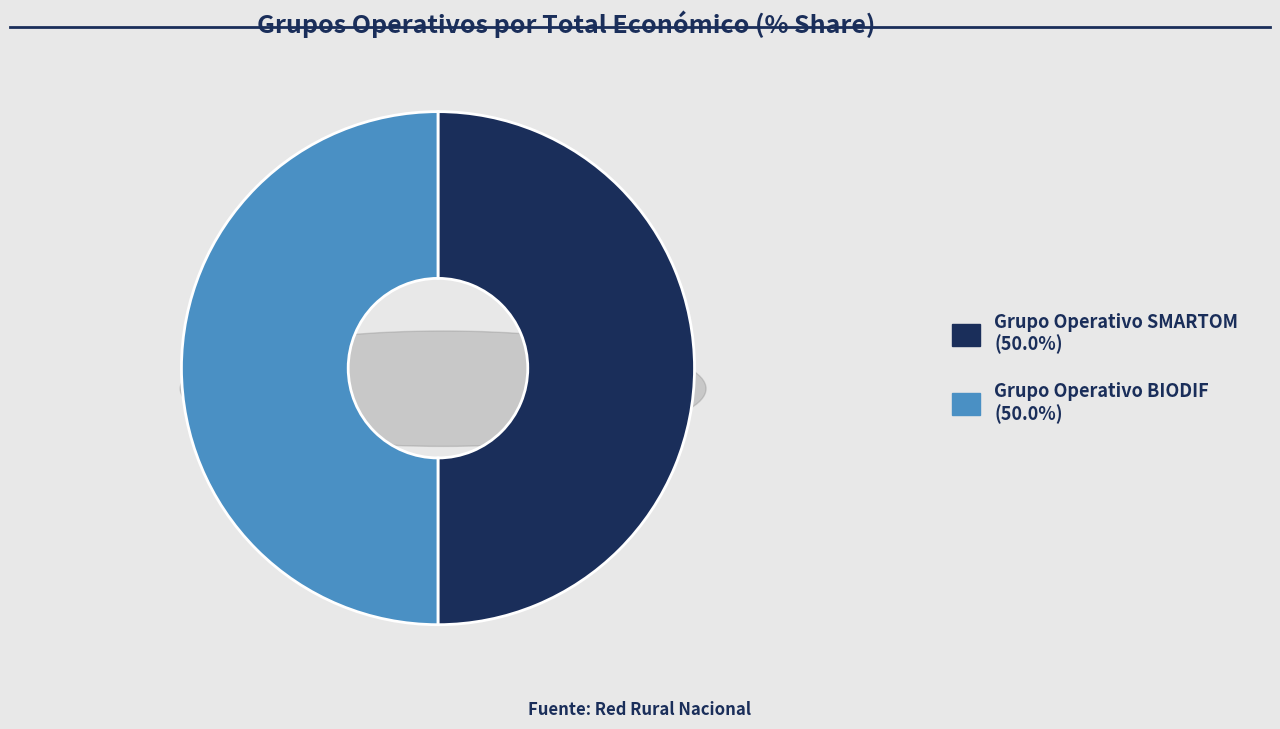

To the nearest percent, what portion does Grupo Operativo BIODIF represent?

50%